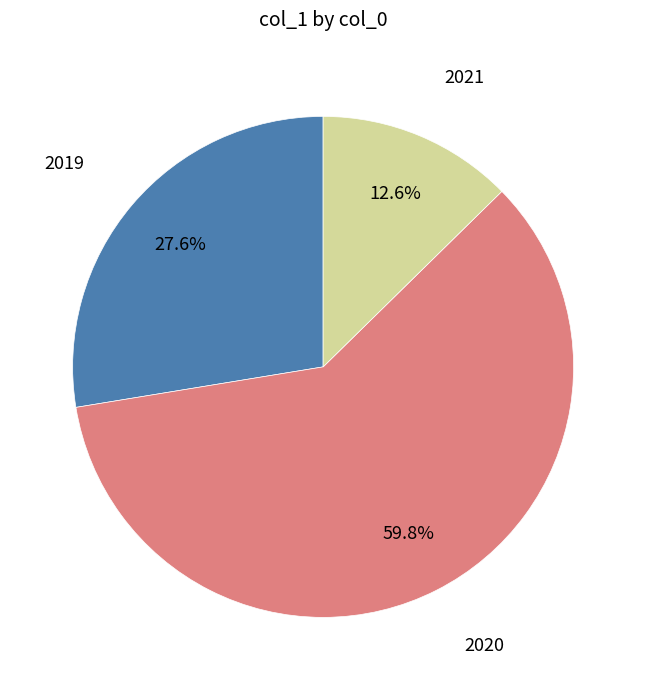

Is there any slice that represents more than half of the pie?

Yes